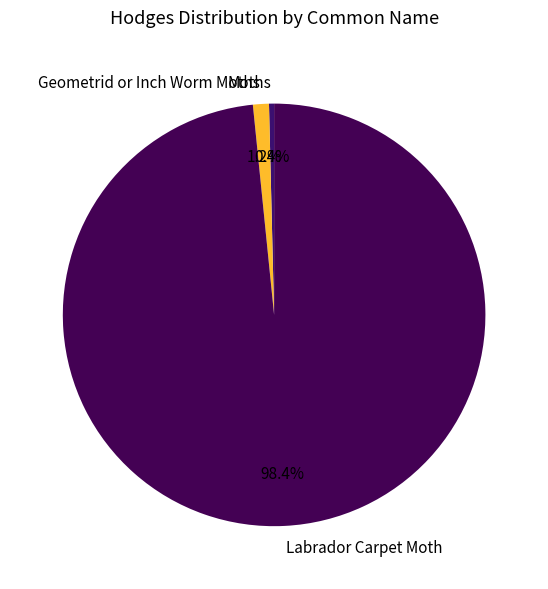

Is there any slice that represents more than half of the pie?

Yes